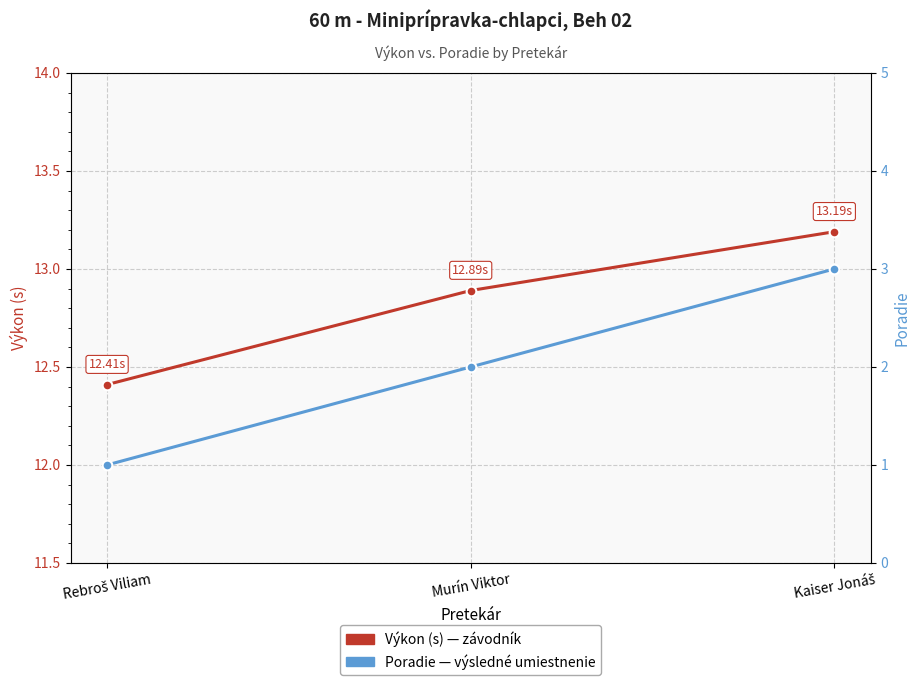

Count the Výkon (s) values in the range 12 to 13.

2